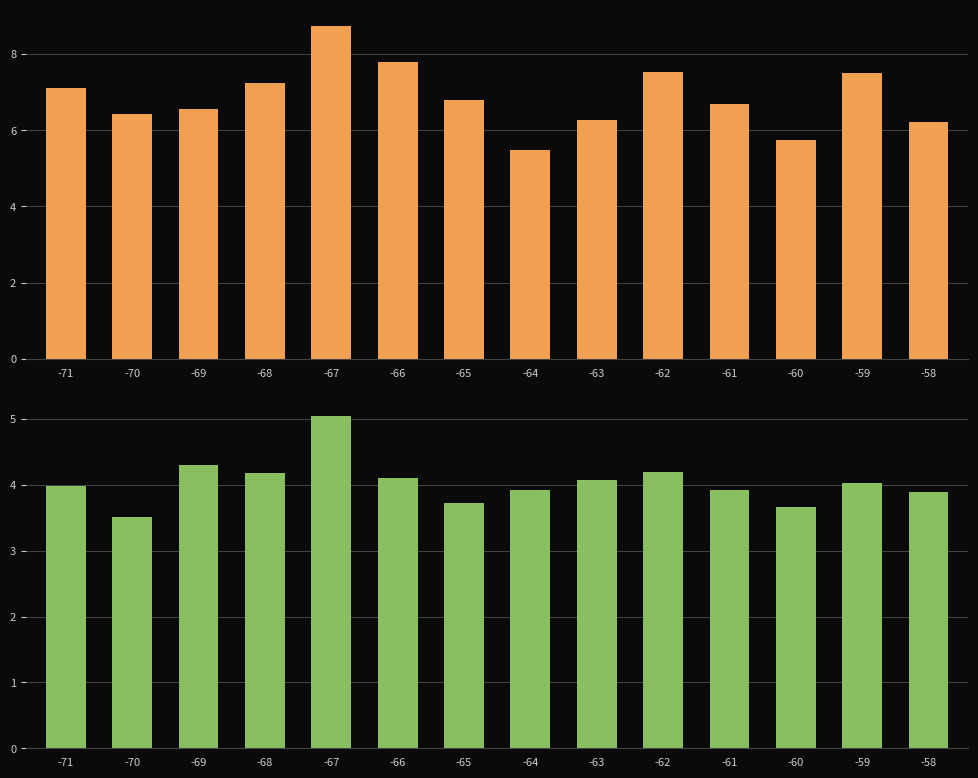

What is the sum of the SDS_P2 values at -58 and -67?

8.9